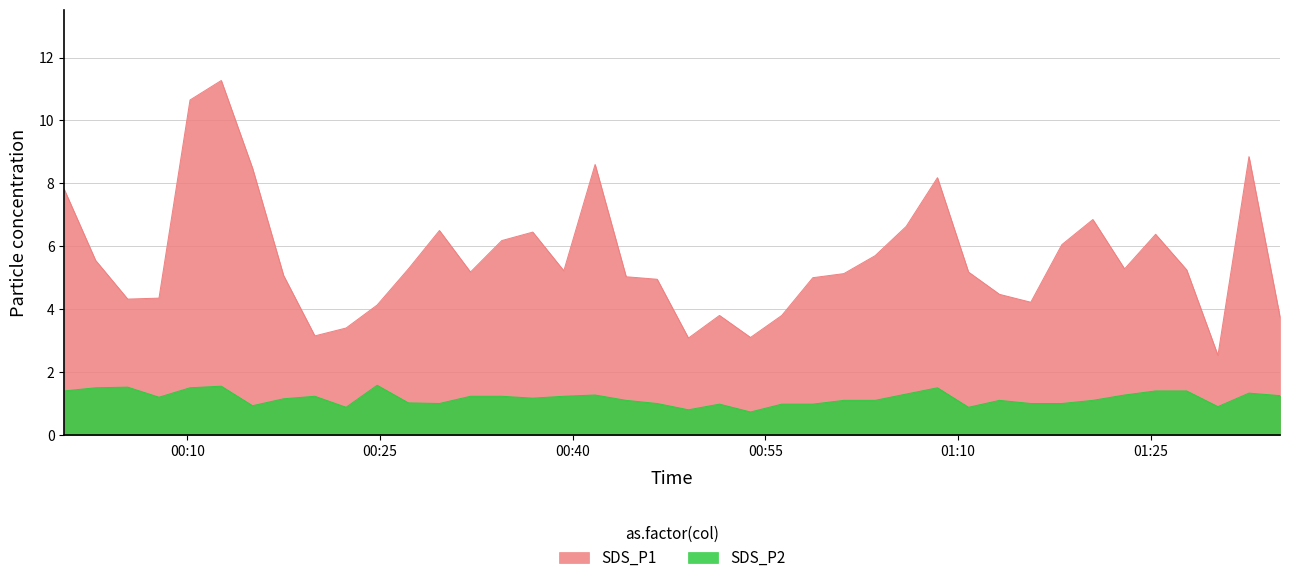

What is the maximum value for SDS_P2?

1.6